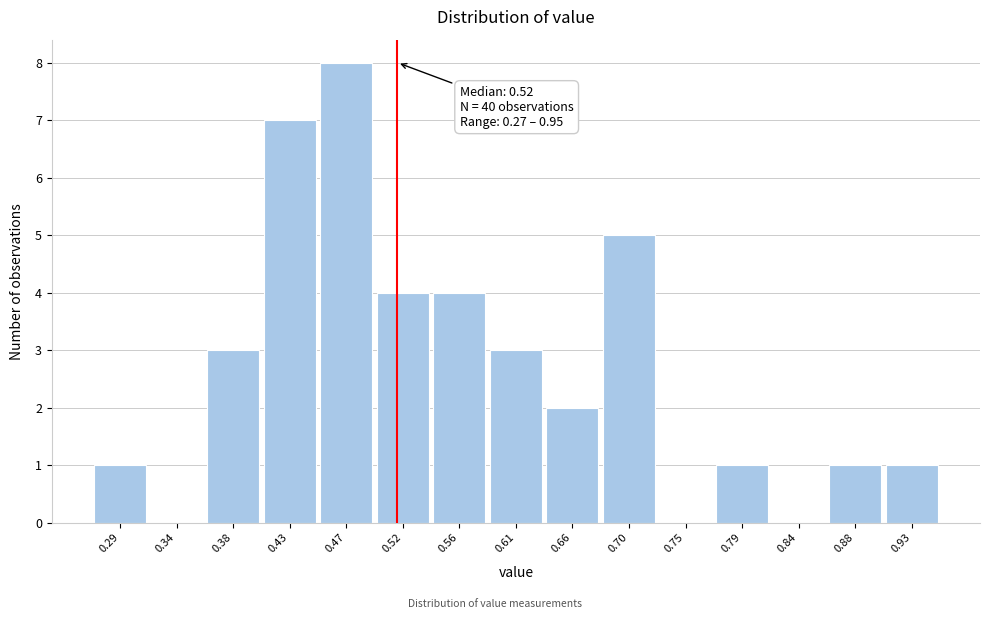

Which range on the x-axis has the tallest bar?

0.450 to 0.495